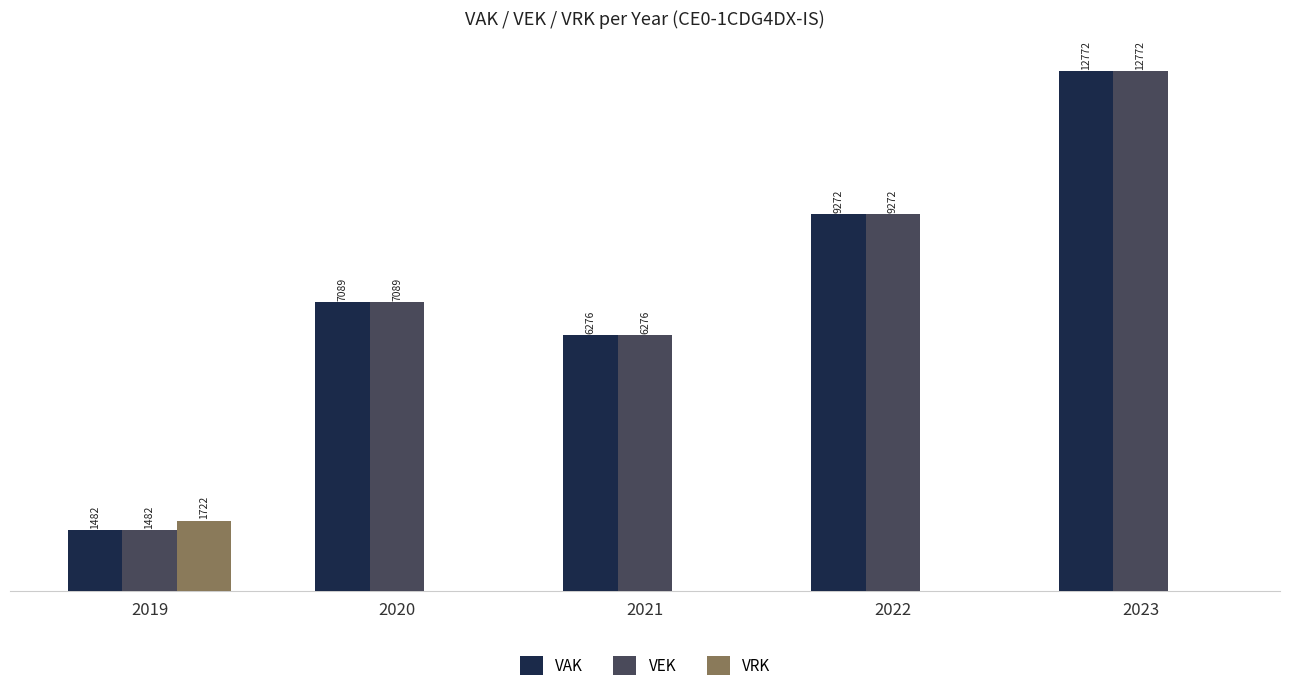

Is the value of VEK at 2022 greater than the value of VRK at 2019?

Yes